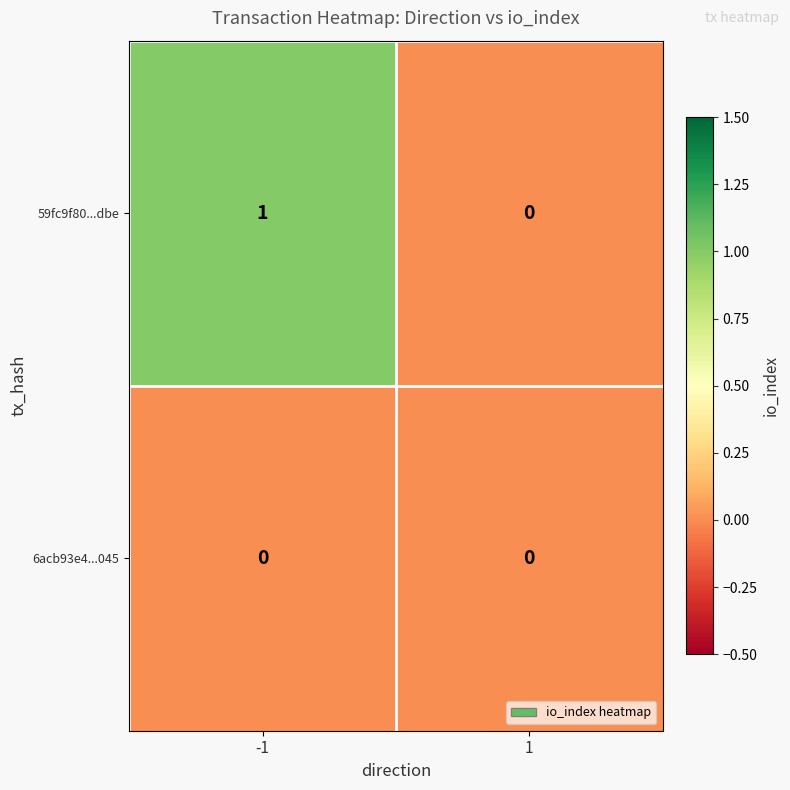

How many categories are shown in the chart?

2